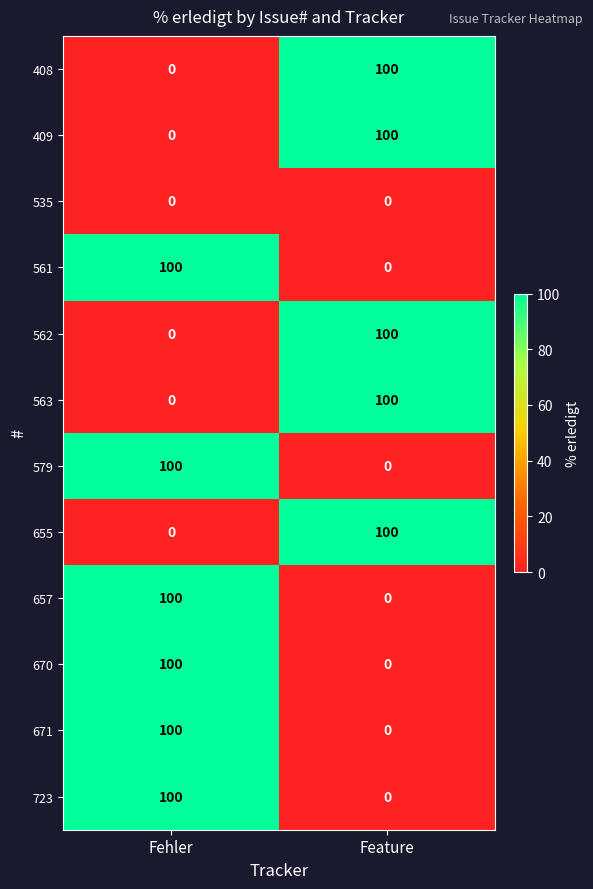

Which category has the highest value in the 408 series?

Feature